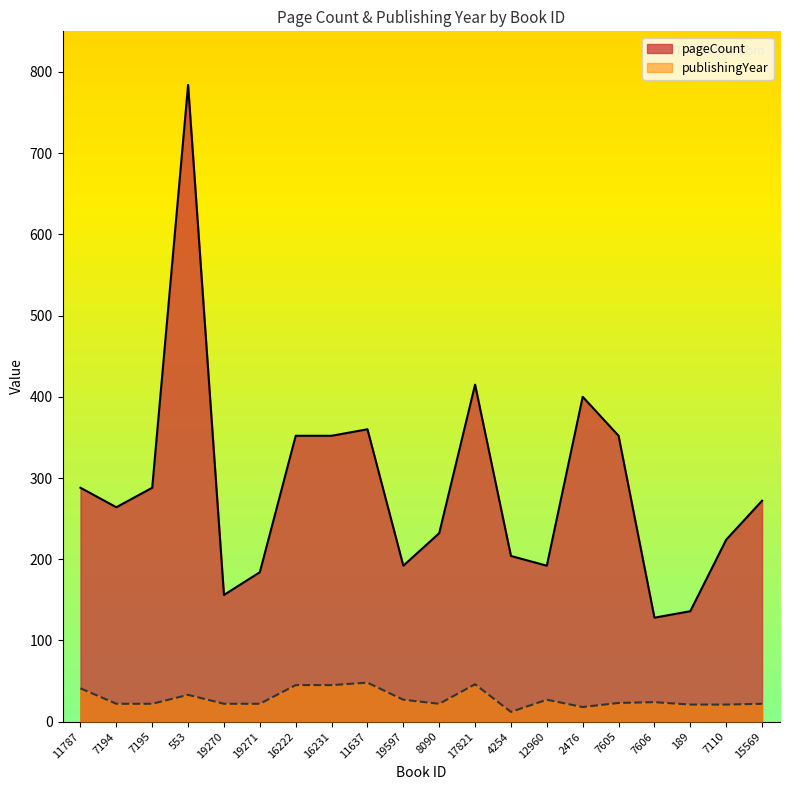

Reading right to left, transcribe all the data shown in this chart.

pageCount: 15569=272	7110=224	189=136	7606=128	7605=352	2476=400	12960=192	4254=204	17821=415	8090=232	19597=192	11637=360	16231=352	16222=352	19271=184	19270=156	553=784	7195=288	7194=264	11787=288
publishingYear: 15569=22	7110=21	189=21	7606=24	7605=23	2476=18	12960=27	4254=12	17821=46	8090=22	19597=27	11637=48	16231=45	16222=45	19271=22	19270=22	553=33	7195=22	7194=22	11787=41